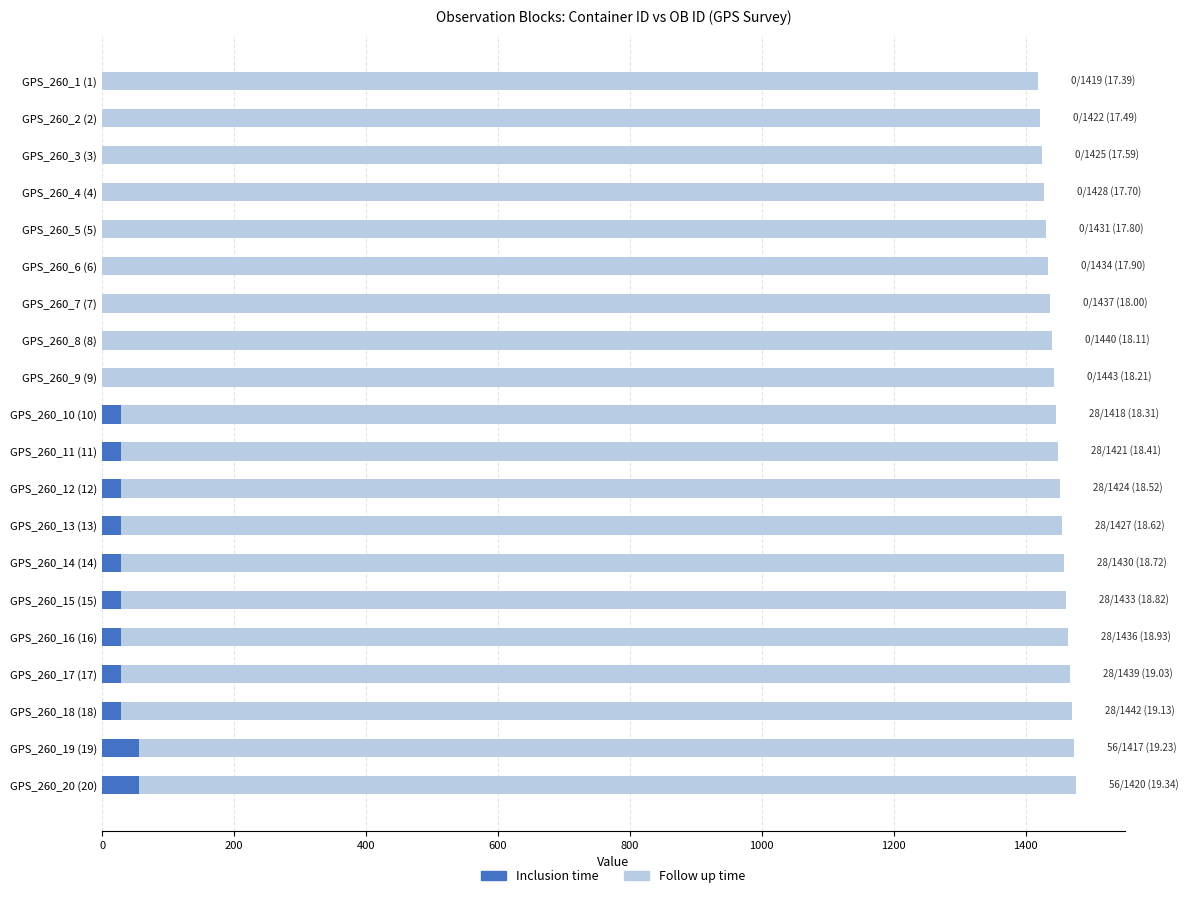

What is the highest value of the Inclusion time series?

56